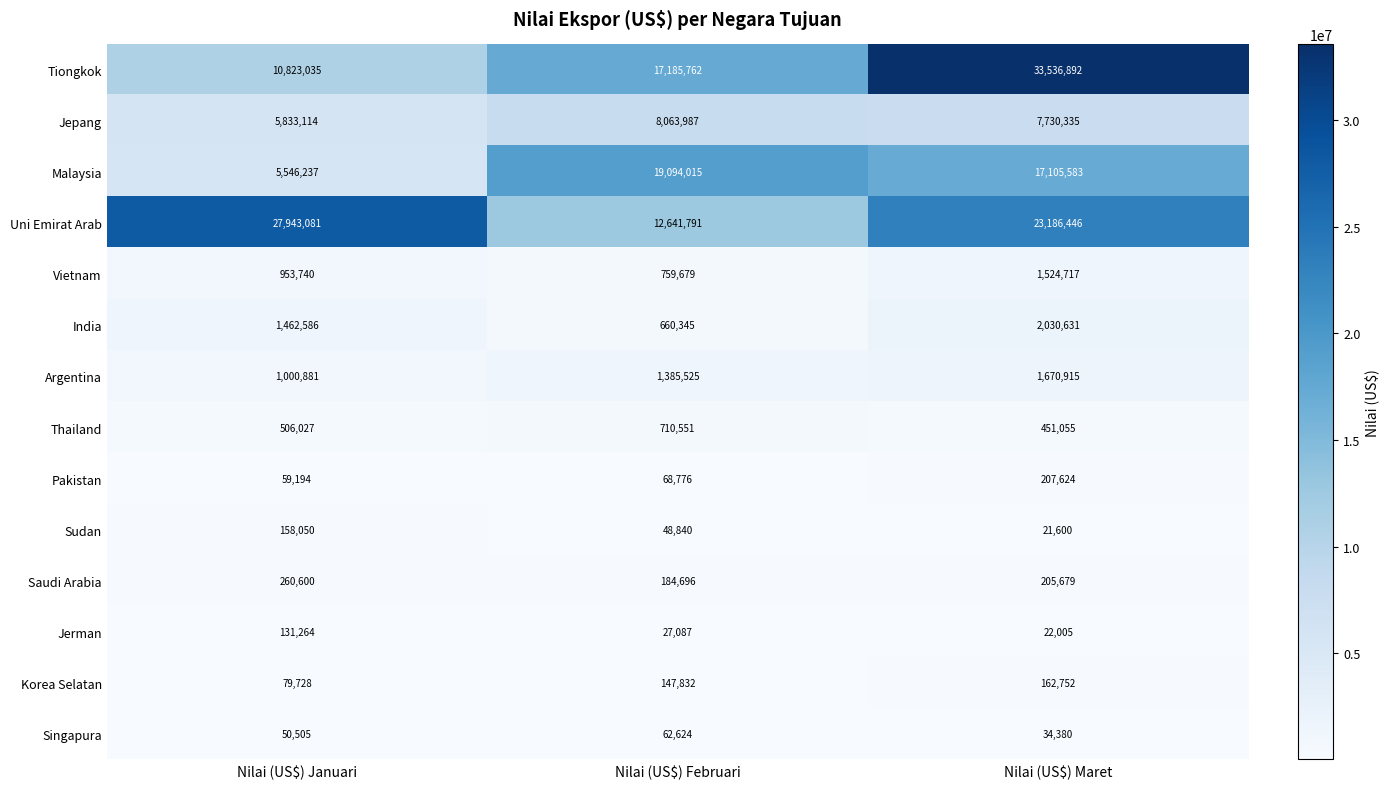

What is the total value across all series at Nilai (US$) Februari?

61041510